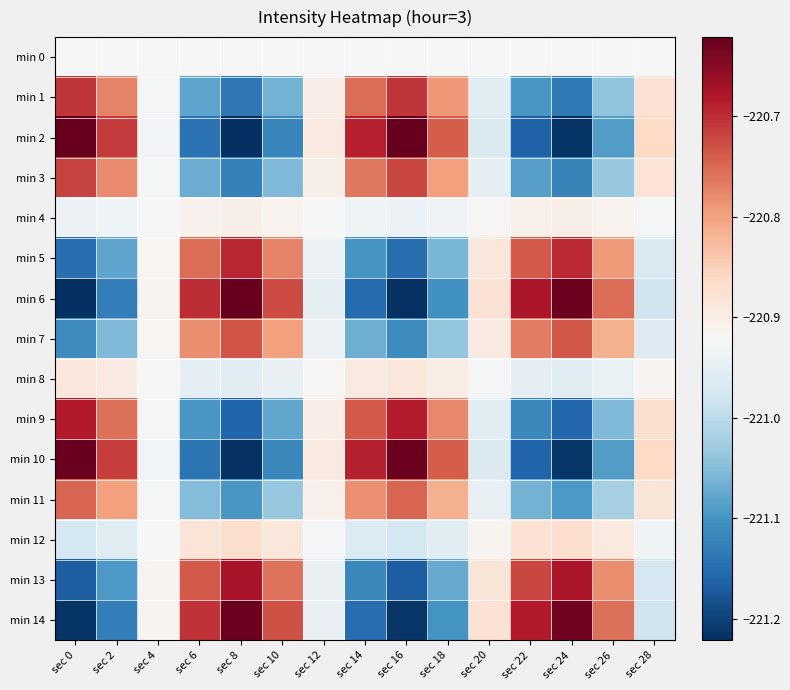

What is the spread (max minus min) of values at sec 26?

0.3